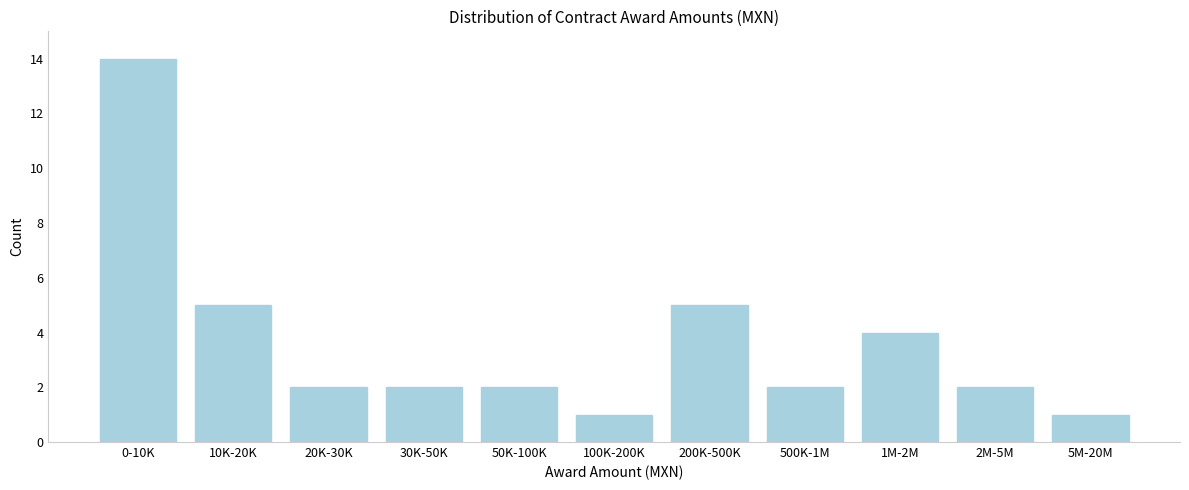

Reading left to right, transcribe all the data shown in this chart.

14	5	2	2	2	1	5	2	4	2	1